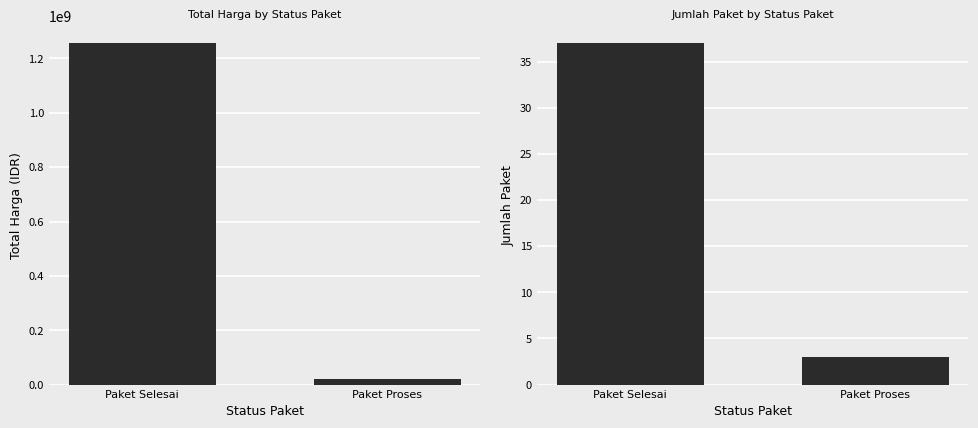

Which series has the widest spread of values?

Total Harga